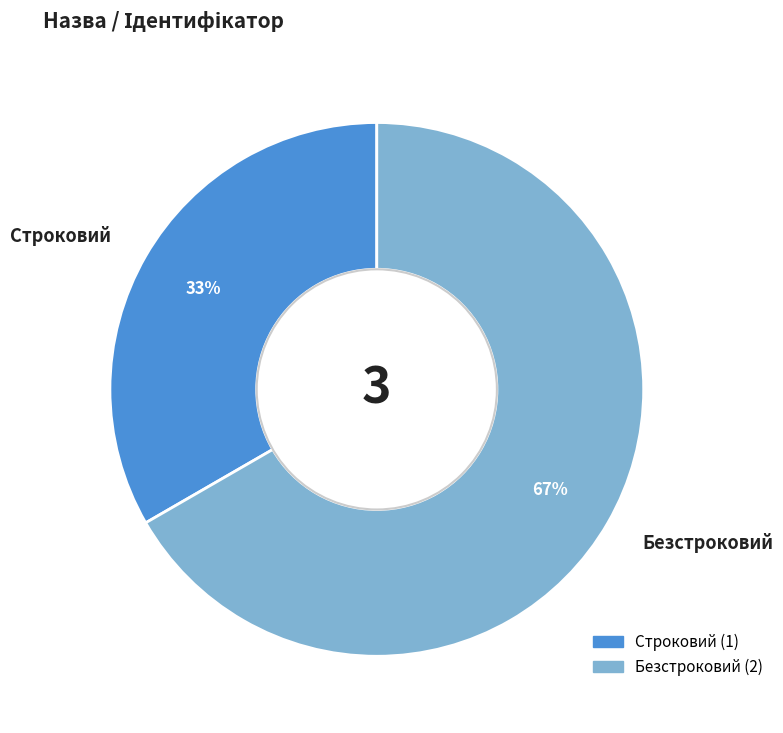

To the nearest percent, what portion does Строковий represent?

33%